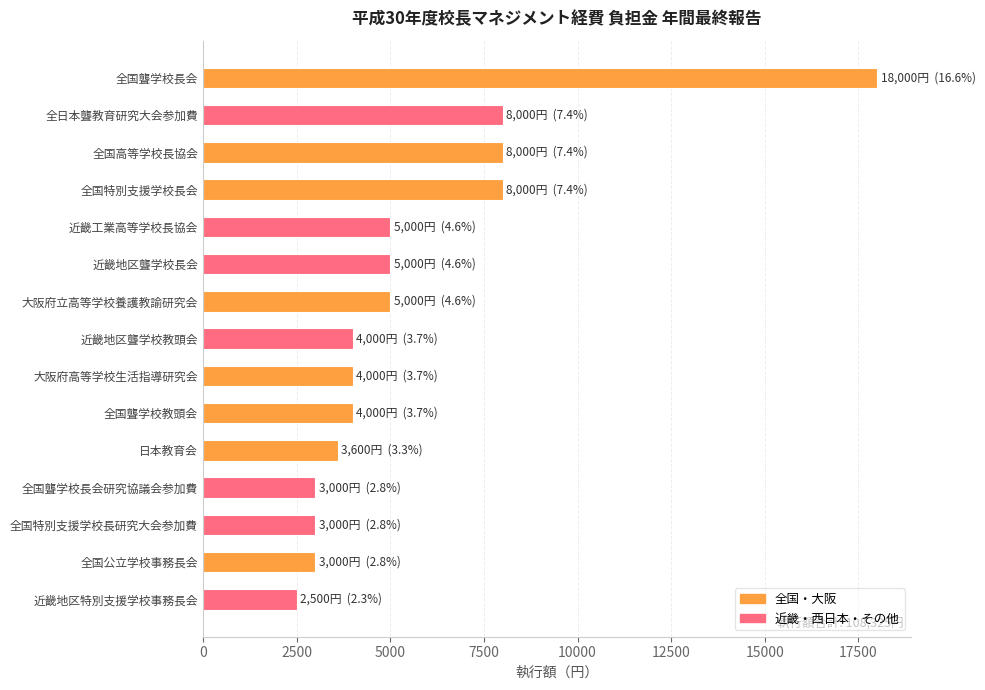

What is the minimum value shown in the chart?

2500